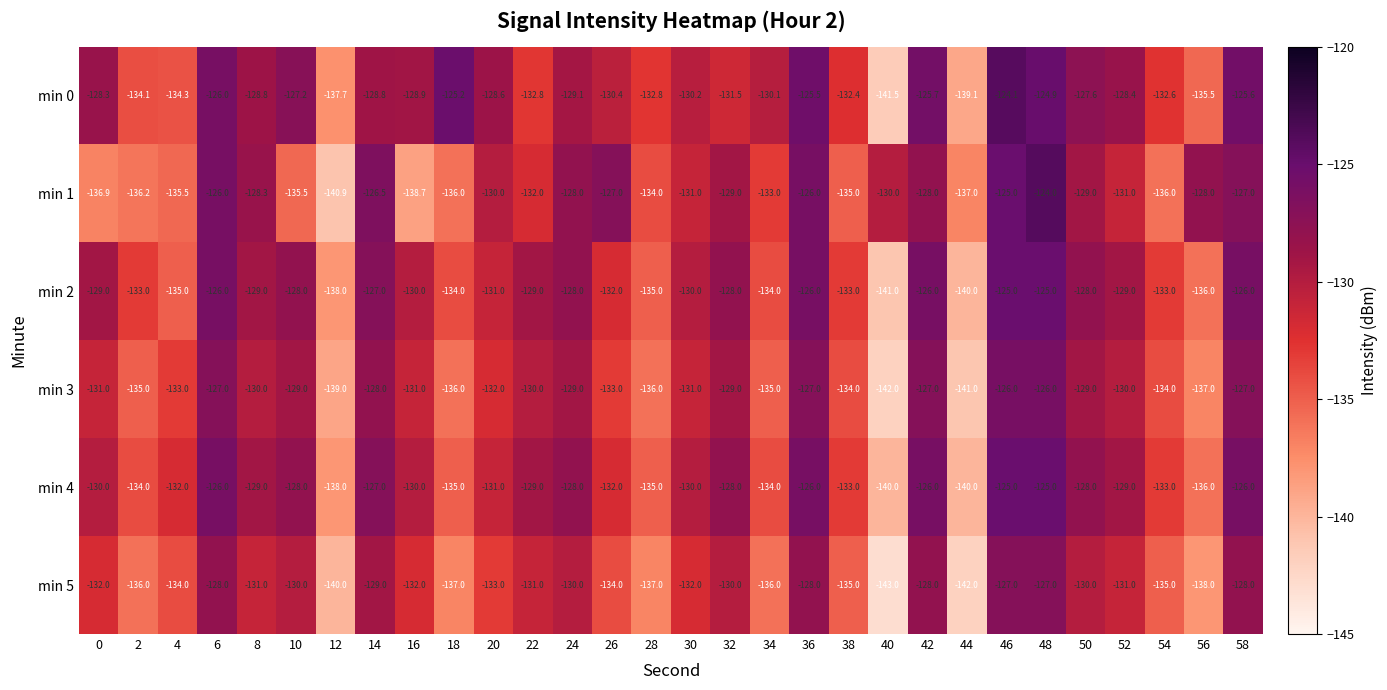

What is the total value across all series at 42?

-760.7